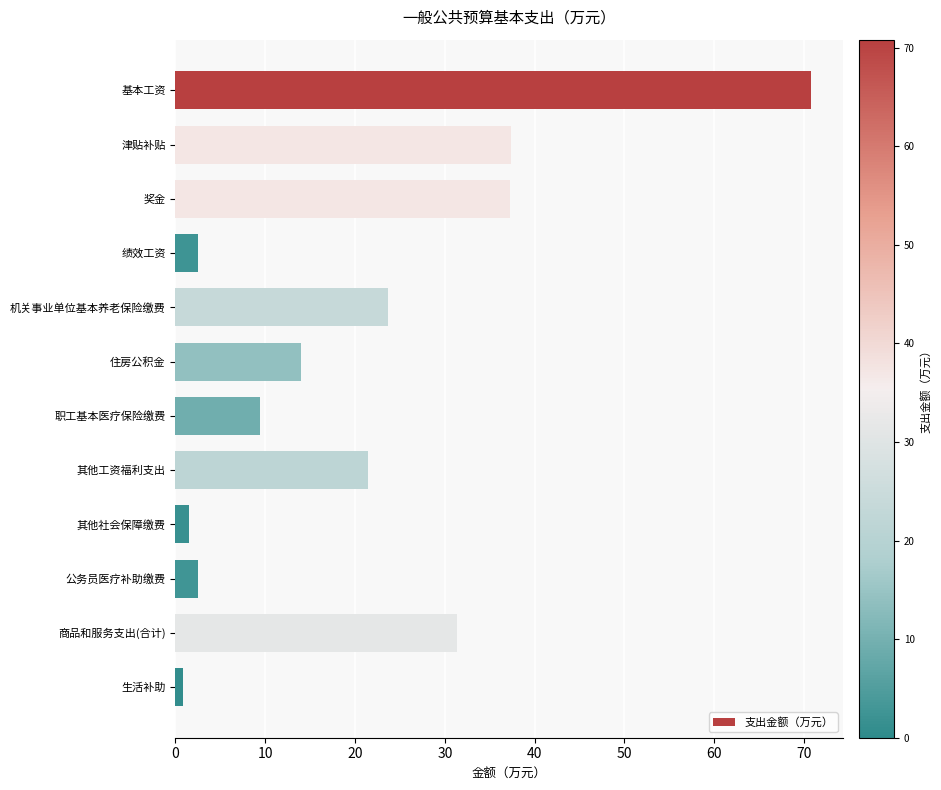

How many series are shown in this chart?

1